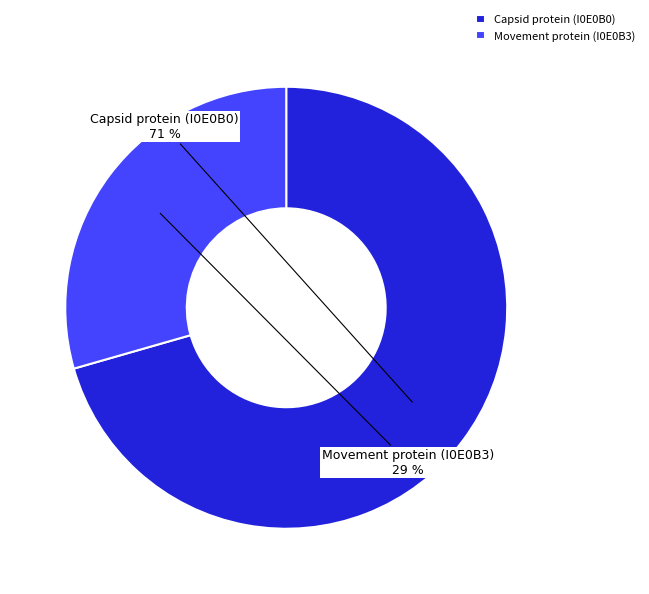

What is the majority slice?

Capsid protein (I0E0B0)